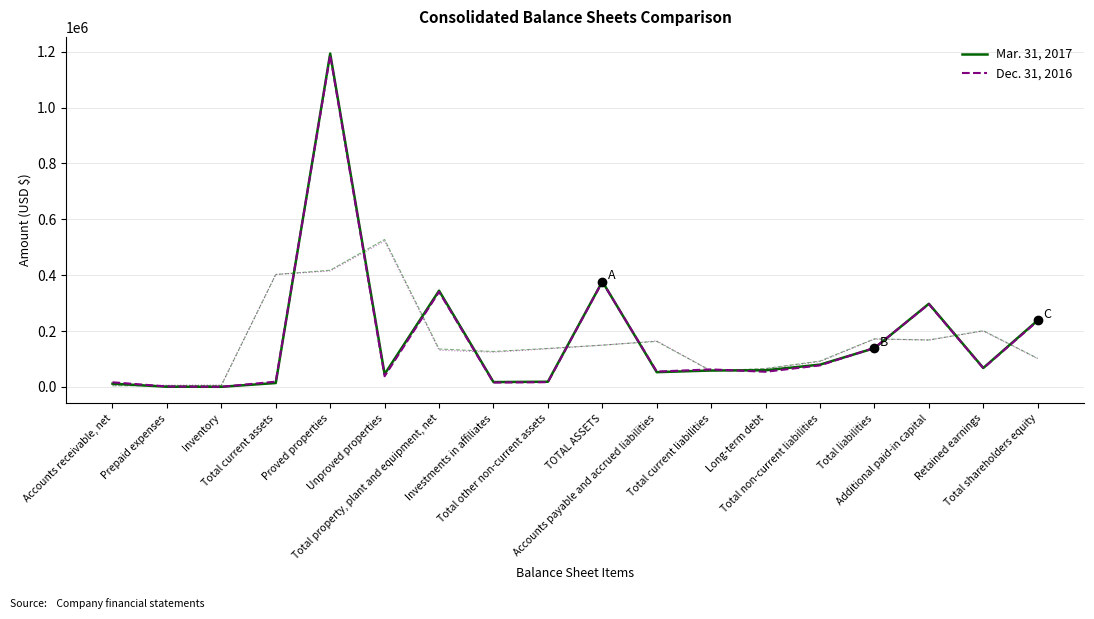

What is the difference between the maximum and minimum values in the Mar. 31, 2017 series?

1193034